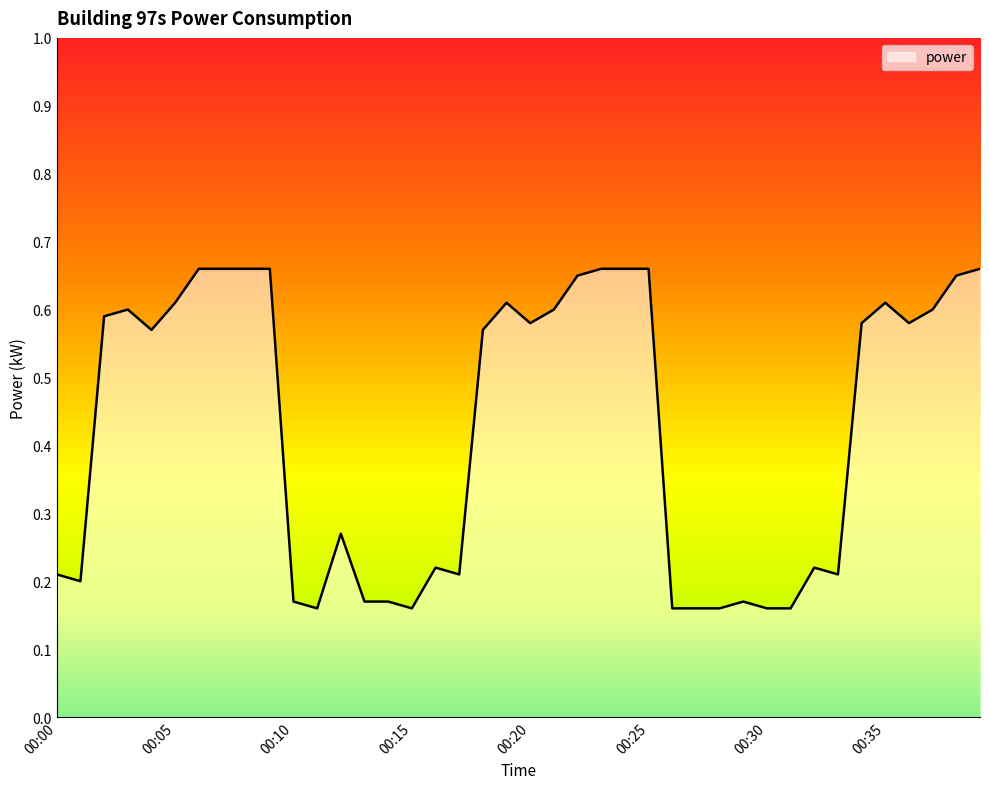

What is the difference between the maximum and minimum values?

0.5